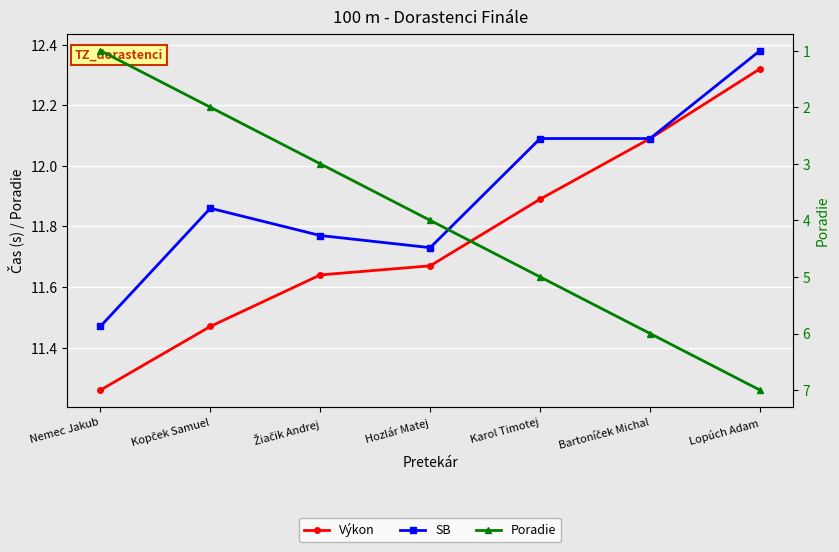

What is the value of the Výkon point at the 3rd from the left?

11.6